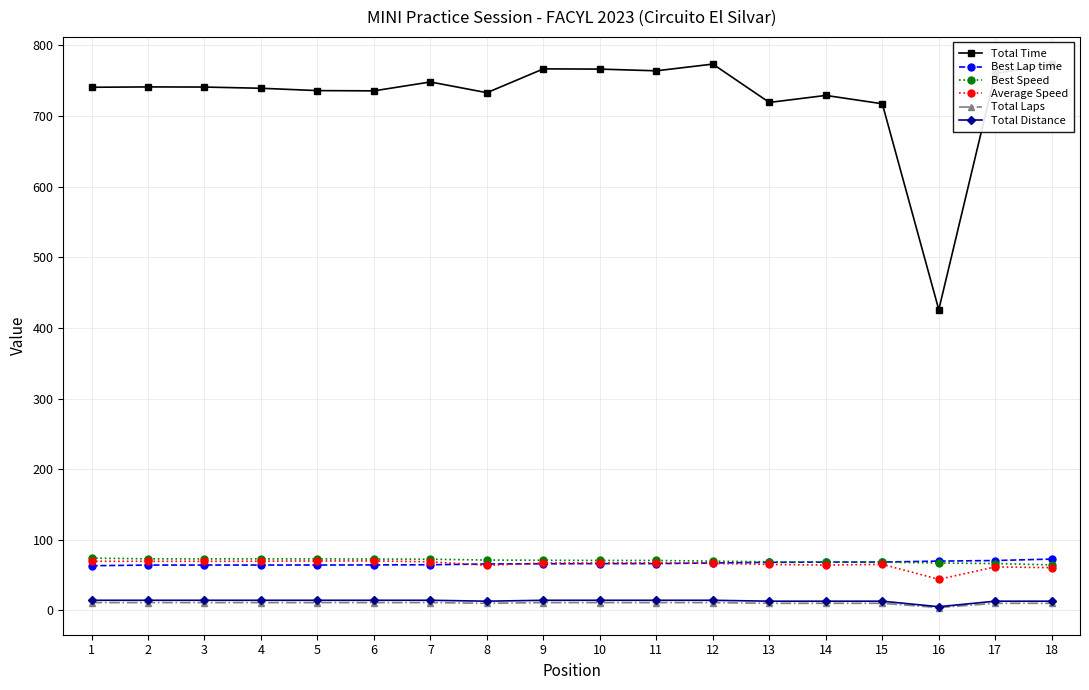

Reading left to right, extract all data points from this chart.

Total Time: 740.8	741.3	741.1	739.4	736.1	735.7	748.3	733.1	766.8	766.5	764.1	773.6	719.3	729.2	717.4	425.8	760.3	773.6
Best Lap time: 63.2	64.1	64.2	64.2	64.2	64.4	64.6	65.7	65.9	66.2	66.2	67.1	68.0	68.4	68.4	69.8	70.6	72.7
Best Speed: 74.0	73.0	72.9	72.9	72.9	72.7	72.5	71.2	71.0	70.7	70.7	69.7	68.8	68.5	68.4	67.1	66.3	64.4
Average Speed: 69.5	69.4	69.5	69.6	69.9	70.0	68.8	63.8	67.1	67.2	67.4	66.5	65.1	64.2	65.2	44.0	61.6	60.5
Total Laps: 11.0	11.0	11.0	11.0	11.0	11.0	11.0	10.0	11.0	11.0	11.0	11.0	10.0	10.0	10.0	4.0	10.0	10.0
Total Distance: 14.3	14.3	14.3	14.3	14.3	14.3	14.3	13.0	14.3	14.3	14.3	14.3	13.0	13.0	13.0	5.2	13.0	13.0